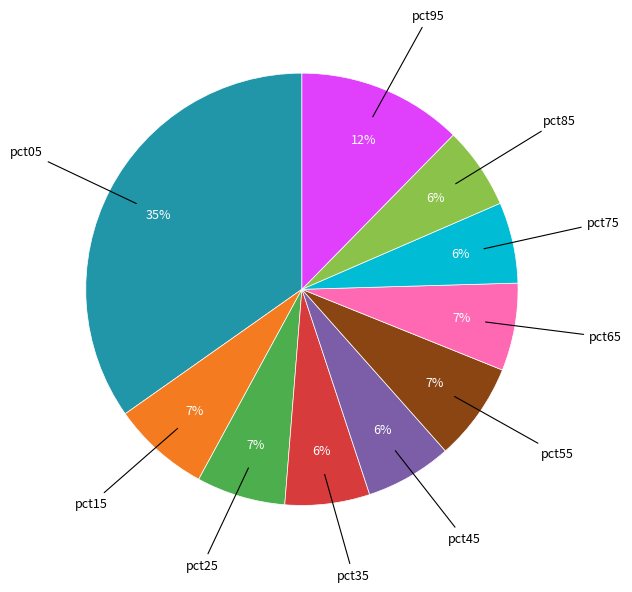

To the nearest percent, what is the average slice percentage?

10%